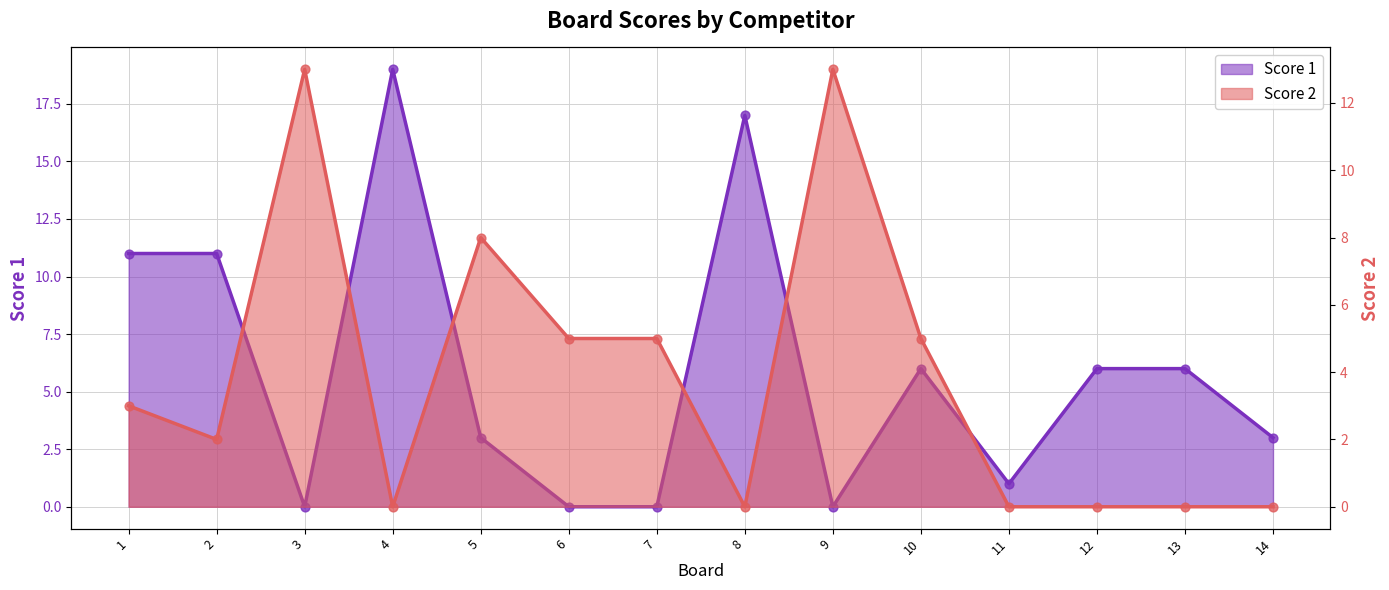

What is the total value across all series at 11?

1